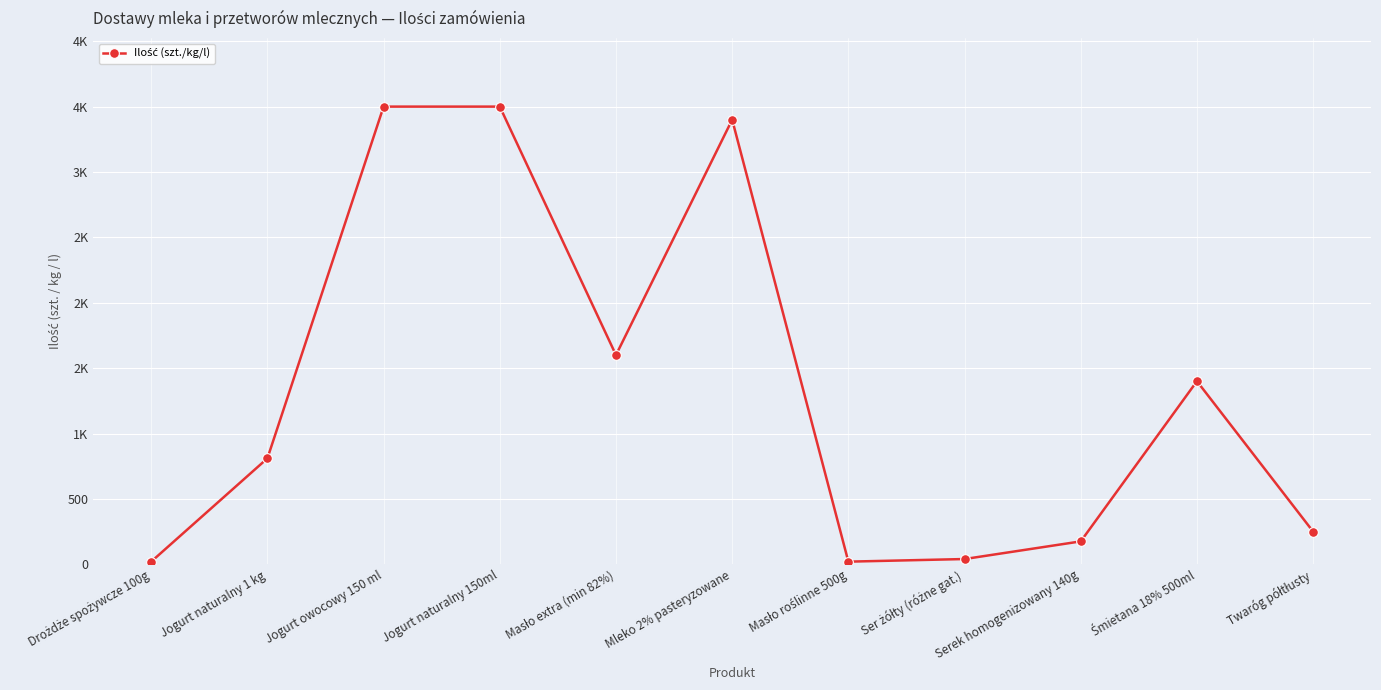

What is the difference between the maximum and minimum values?

3480